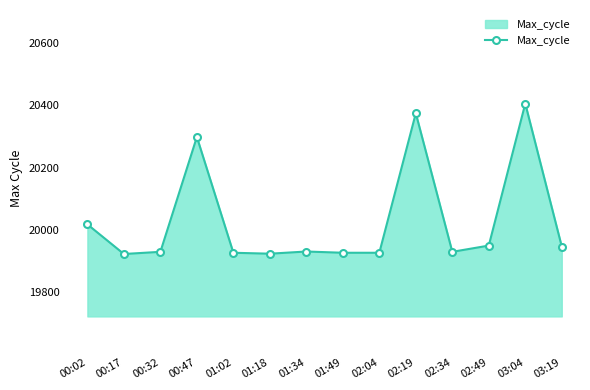

Count the number of categories in the chart.

14